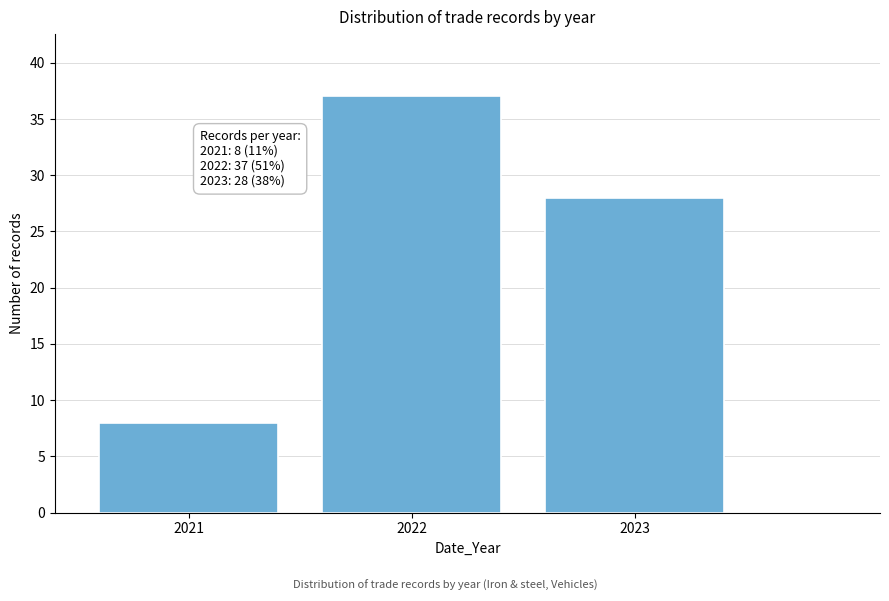

Reading left to right, list all the values displayed in this chart.

2021=8	2022=37	2023=28